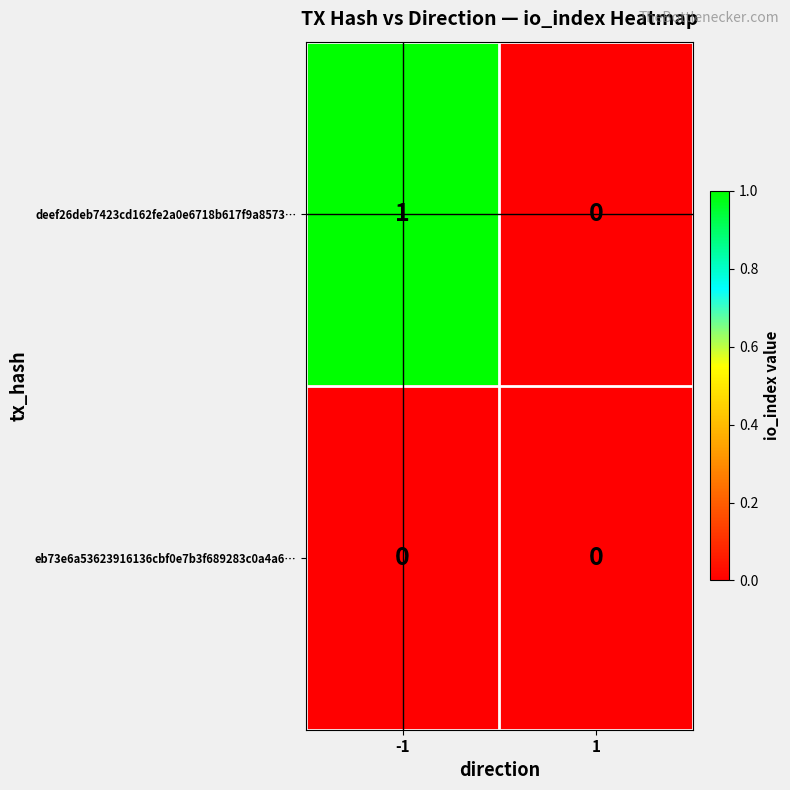

The eb73e6a53623916136cbf0e7b3f689283c0a4a6… series shows 0 at -1. True or false?

True